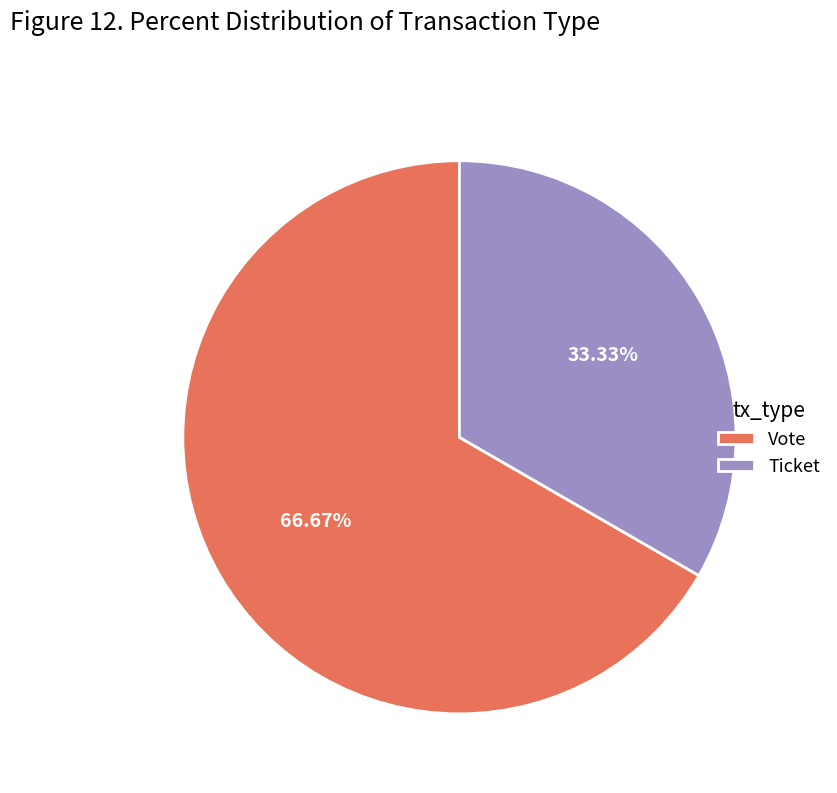

Do Vote and Ticket together represent more than half of the pie?

Yes